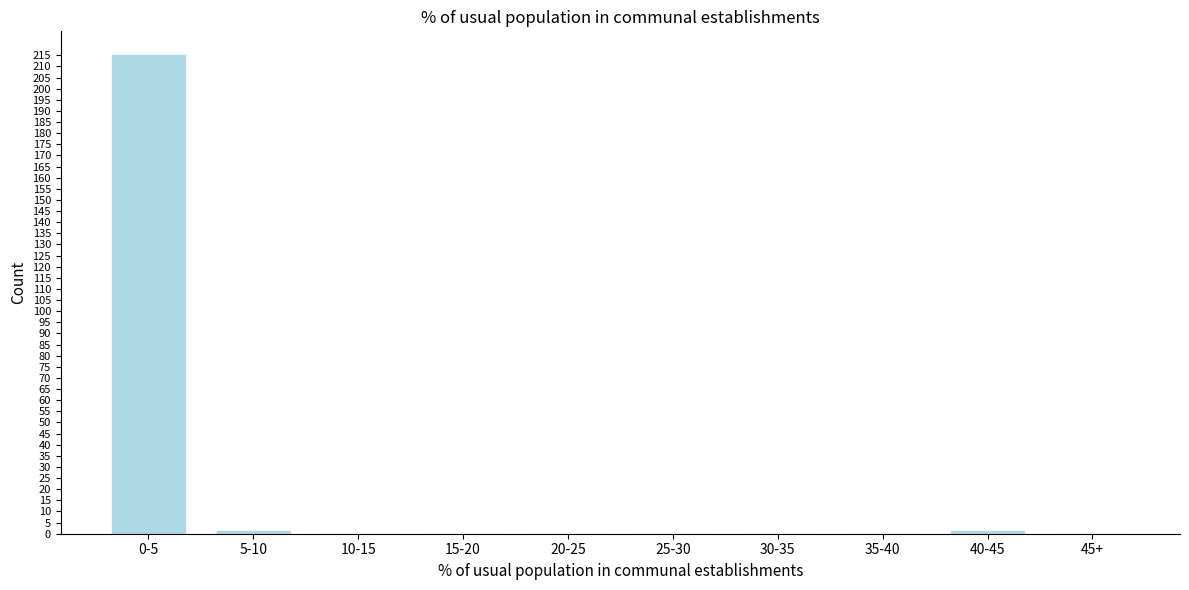

Reading left to right, what are all the values shown in this chart?

0-5=215	5-10=1	10-15=0	15-20=0	20-25=0	25-30=0	30-35=0	35-40=0	40-45=1	45+=0